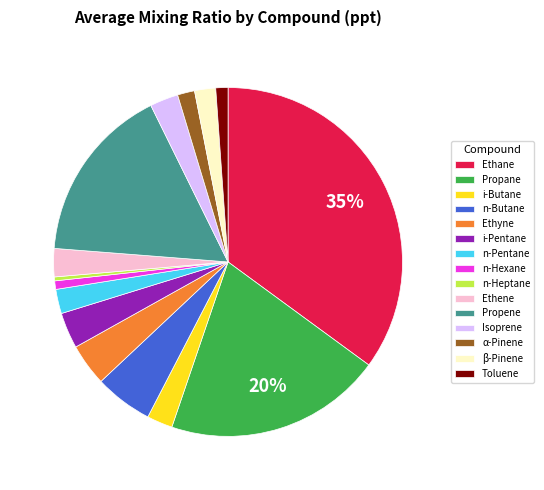

The Ethene slice represents 14% of the pie. True or false?

False